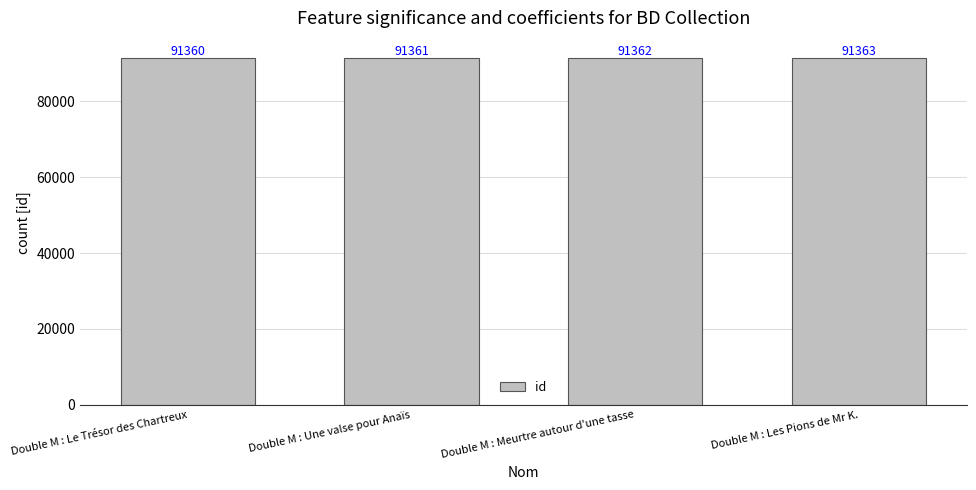

How many values are below 91362?

2